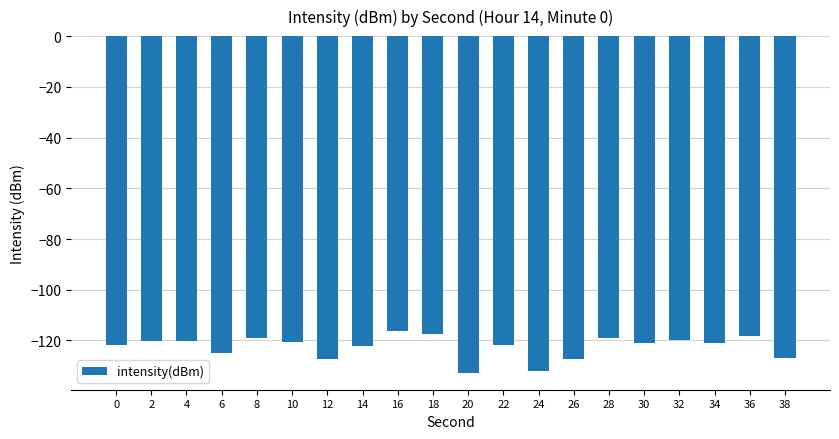

Which has a higher value, 32 or 24?

32